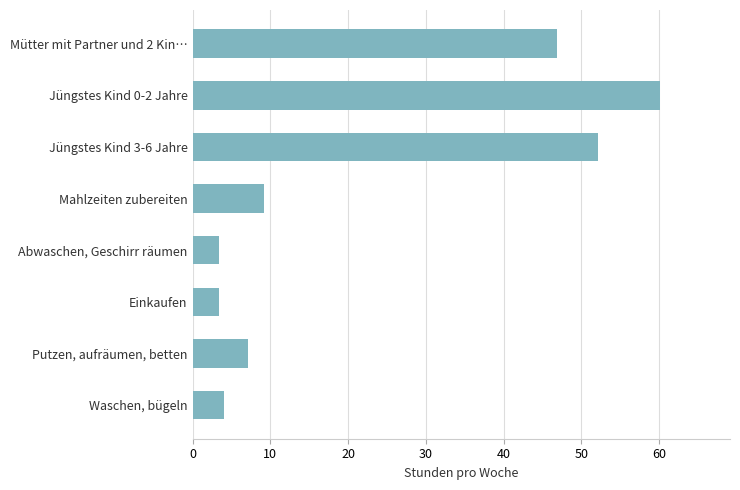

The value at Abwaschen, Geschirr räumen is 3.4. True or false?

True